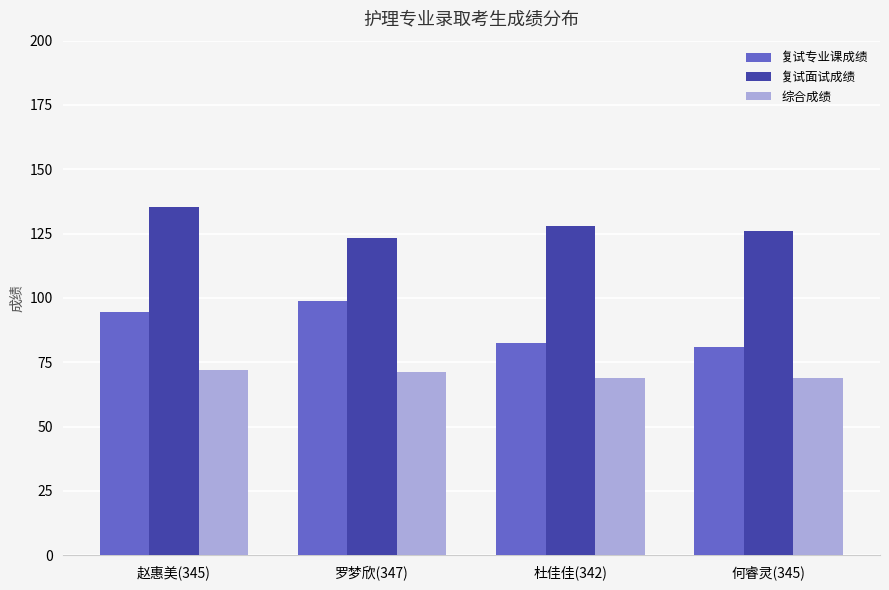

At which category is the sum across all series the highest?

赵惠美(345)